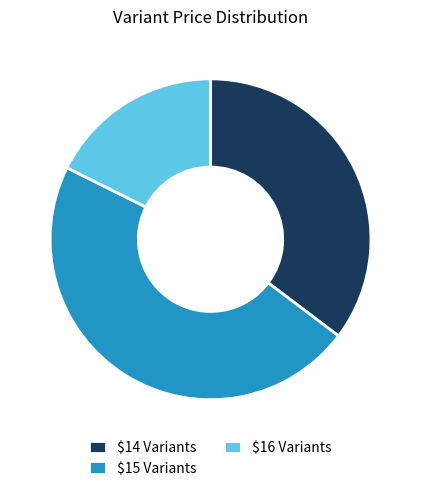

True or false: $16 Variants accounts for 18% of the total.

True